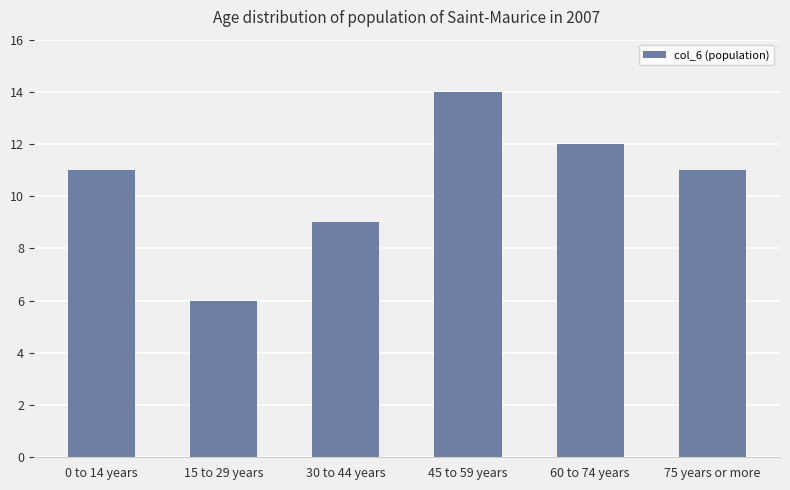

Reading right to left, transcribe all the data shown in this chart.

75 years or more=11	60 to 74 years=12	45 to 59 years=14	30 to 44 years=9	15 to 29 years=6	0 to 14 years=11